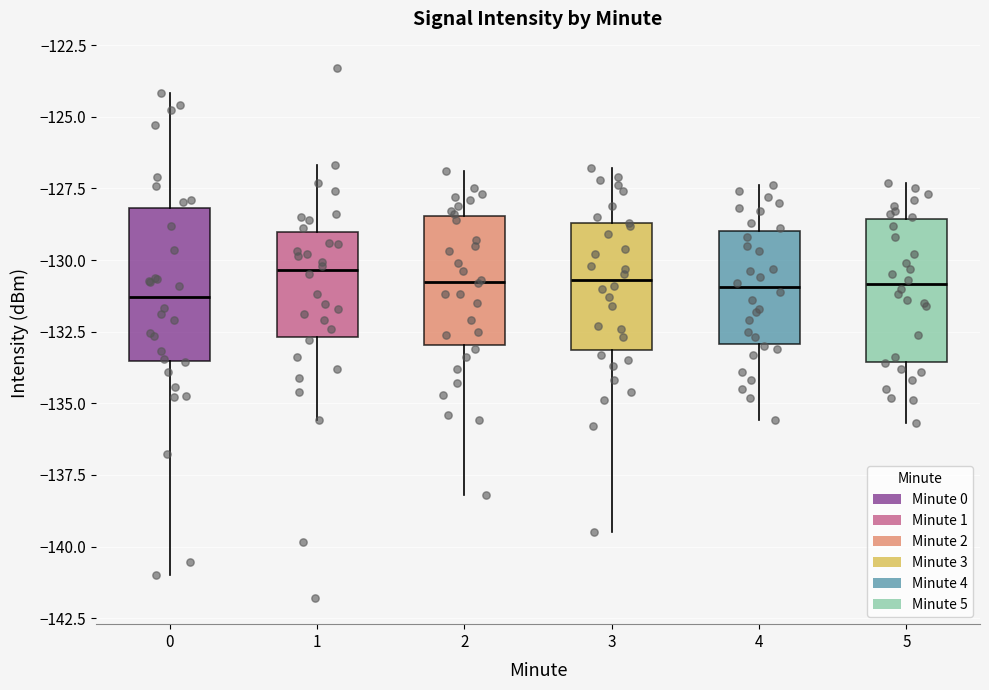

Reading left to right, transcribe this box plot: for each box, give where its median line is, the range the box spans, and where its two whiskers end, as read against the y-axis. The values are not printed on the chart, so give them approximately, as read against the axis.

0: median -131.5, box -133.5 to -128.0, whiskers -141.0 to -124.0
1: median -130.5, box -132.5 to -129.0, whiskers -135.5 to -126.5
2: median -130.5, box -133.0 to -128.5, whiskers -138.0 to -127.0
3: median -130.5, box -133.0 to -128.5, whiskers -139.5 to -127.0
4: median -131.0, box -133.0 to -129.0, whiskers -135.5 to -127.5
5: median -131.0, box -133.5 to -128.5, whiskers -135.5 to -127.5